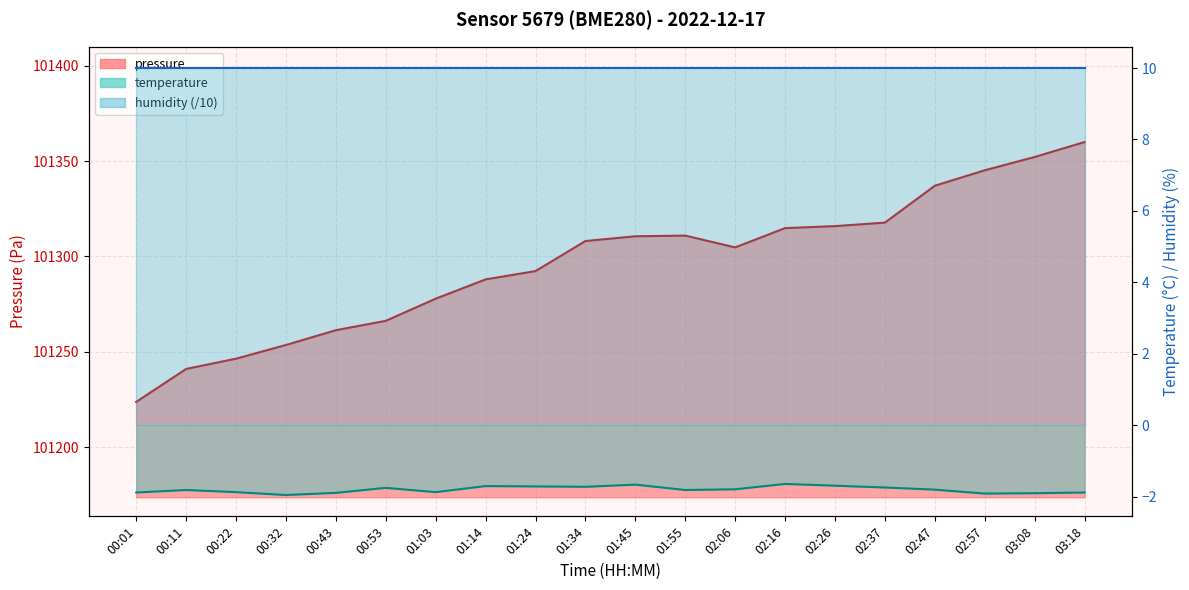

Is it true that temperature equals -1.1 at 01:34?

False